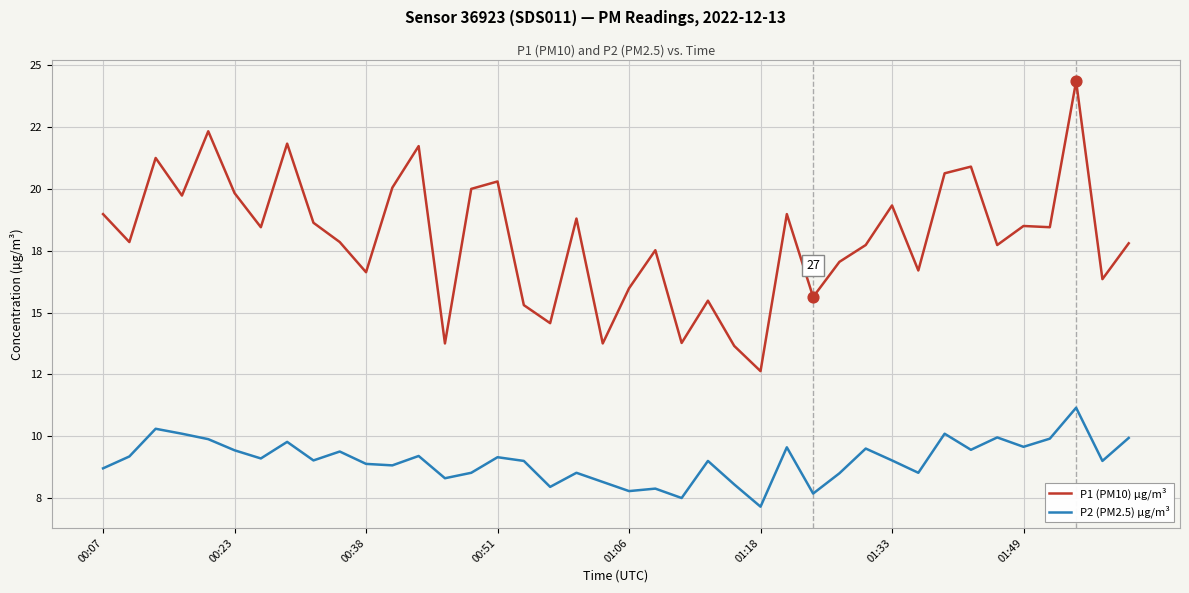

Which series has the largest total across all categories?

P1 (PM10) µg/m³